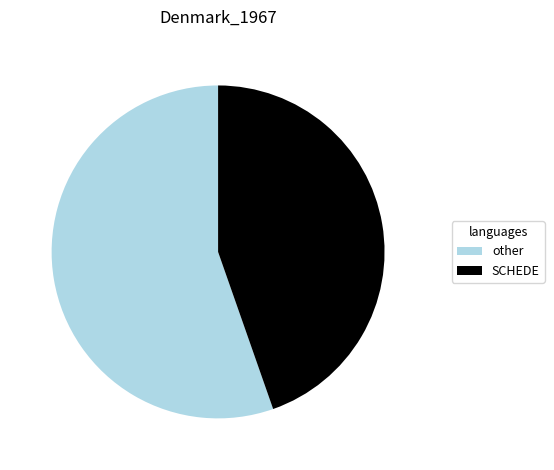

What is the majority slice?

other